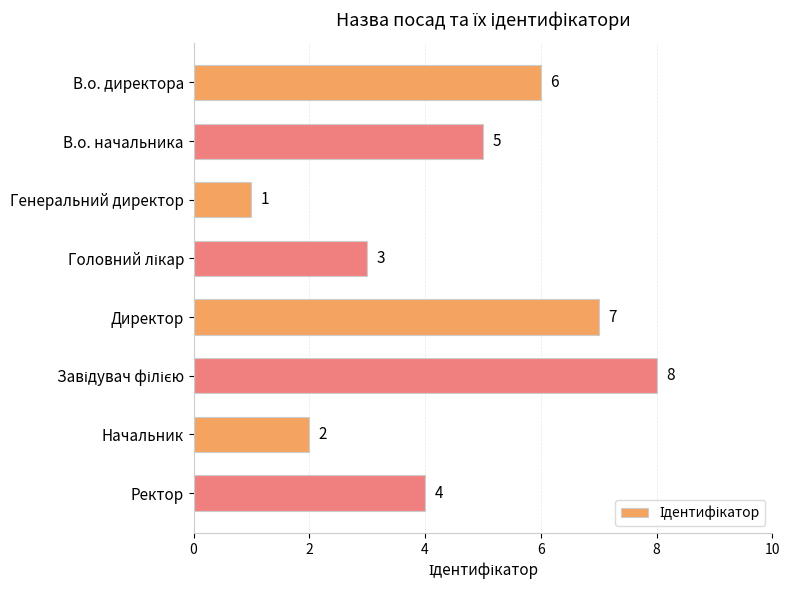

What is the difference between the second highest and minimum values?

6